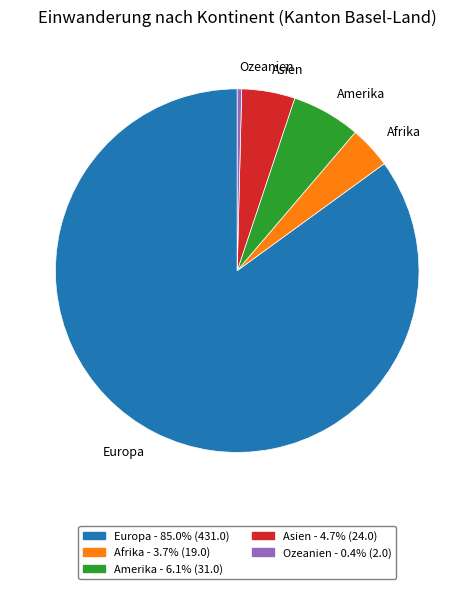

Which slice is the largest?

Europa